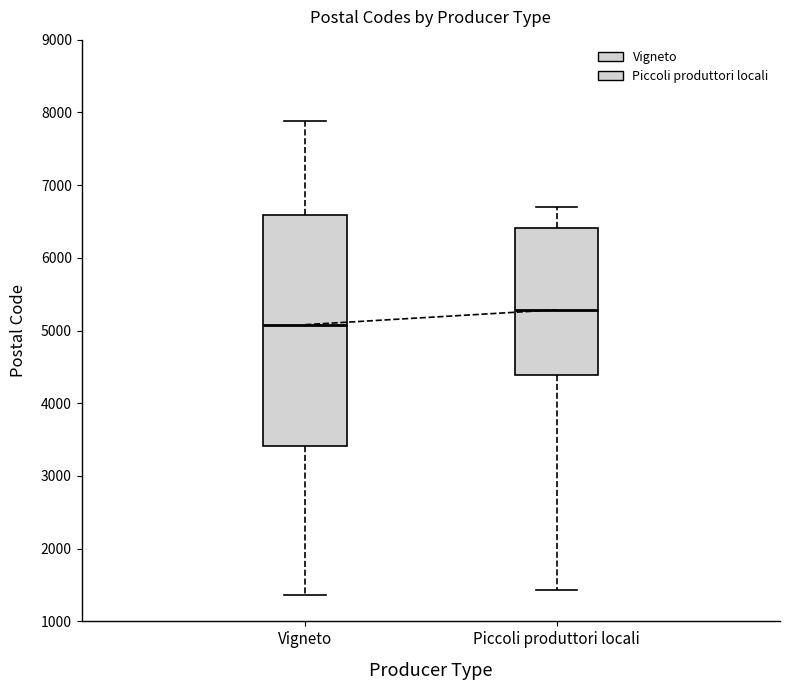

Reading left to right, transcribe this box plot: for each box, give where its median line is, the range the box spans, and where its two whiskers end, as read against the y-axis. The values are not printed on the chart, so give them approximately, as read against the axis.

Vigneto: median 5100, box 3400 to 6600, whiskers 1400 to 7900
Piccoli produttori locali: median 5300, box 4400 to 6400, whiskers 1400 to 6700